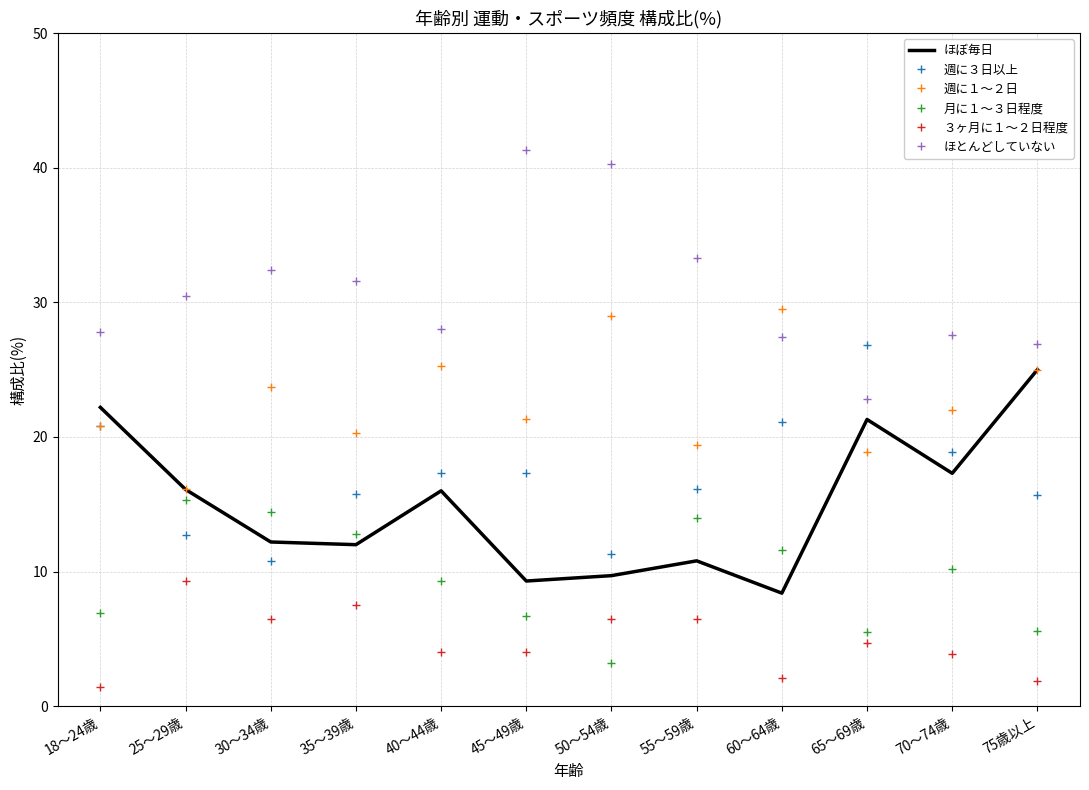

True or false: 週に３日以上 has a value of 18.9 at 70～74歳.

True